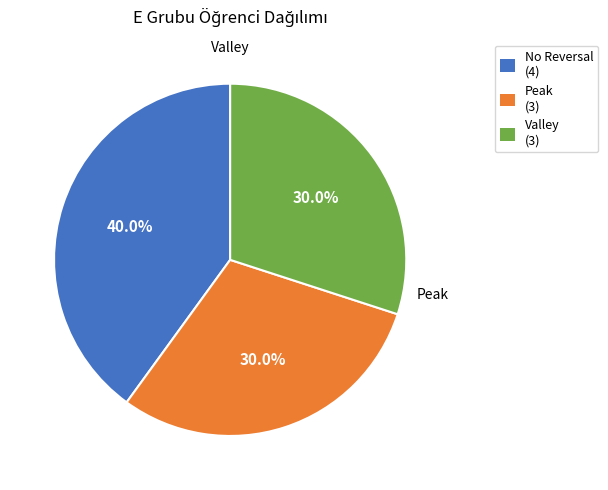

Which has a higher value, No Reversal or Valley?

No Reversal